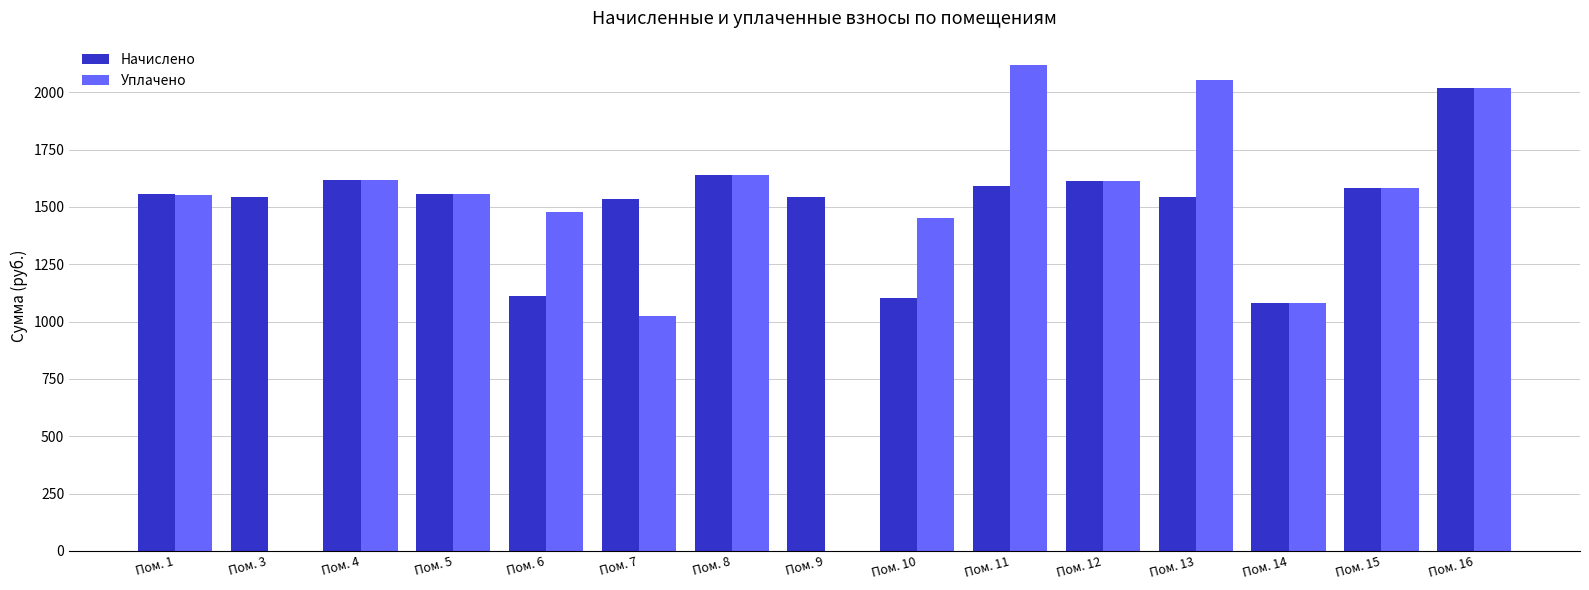

What is the sum of all Начислено values?

22623.4